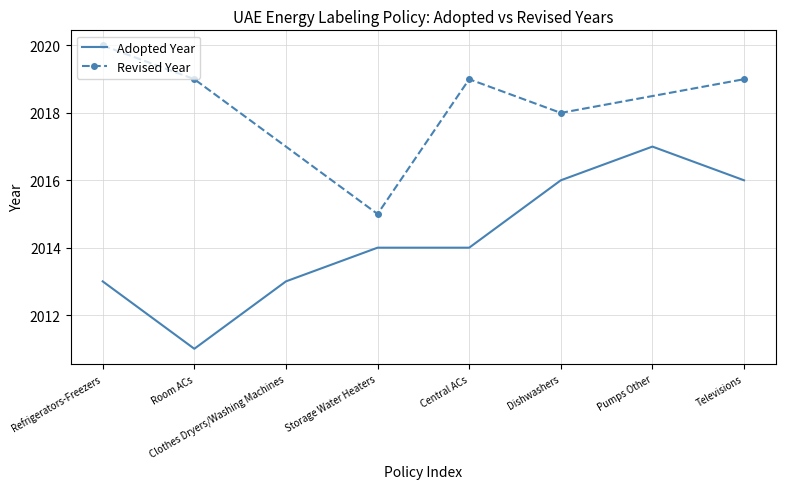

What is the label of the 8th point from the left?

Televisions